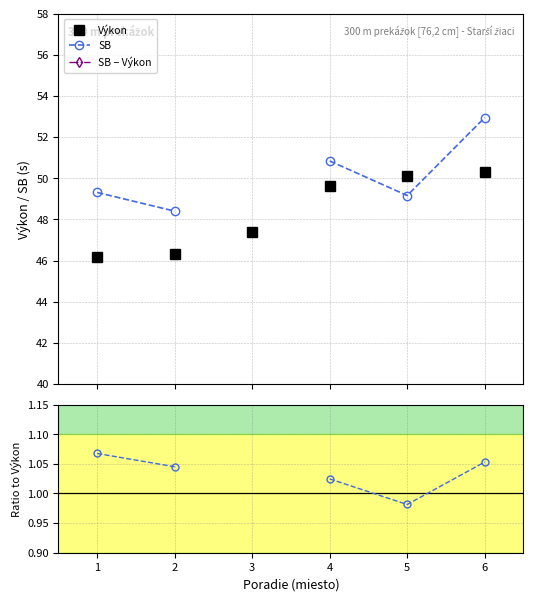

How many values in the Výkon series are below 49?

3